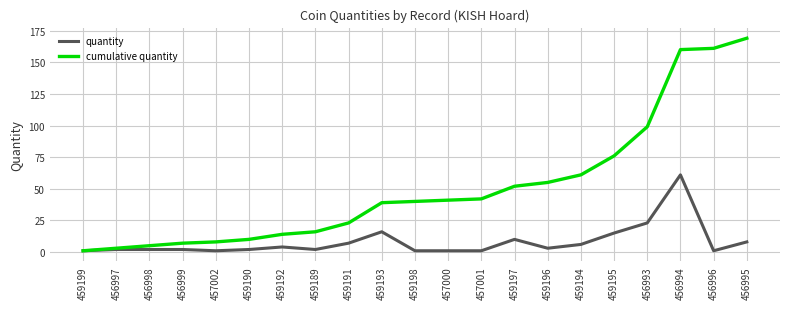

At which label is cumulative quantity closest to 85?

459195